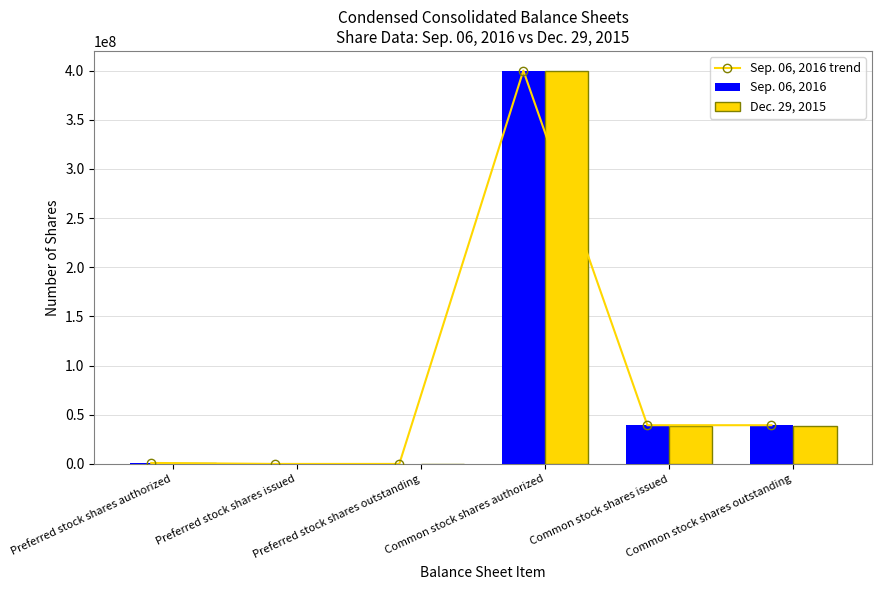

List the series in order of their peak value, highest first.

Sep. 06, 2016 trend, Sep. 06, 2016, Dec. 29, 2015